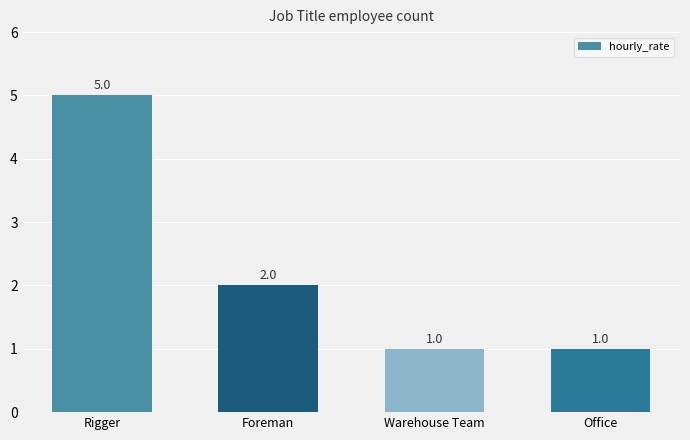

Count the values in the range 1 to 5.

4